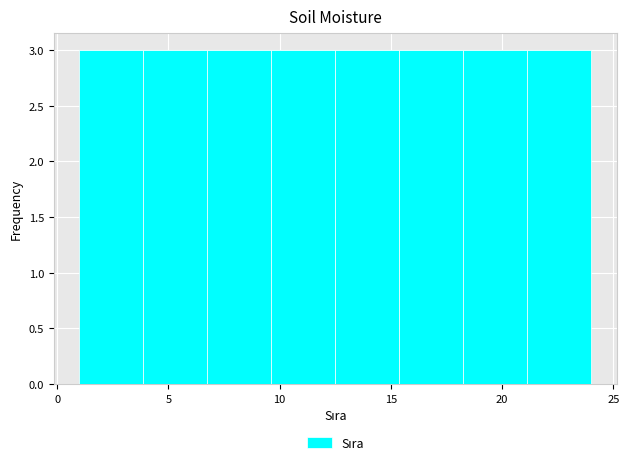

Reading left to right, list every bar in this chart as the range it spans on the x-axis followed by its height. Neither the bar edges nor the heights are printed on the chart, so give them approximately, as read against the axes.

1.0 to 4.0: 3
4.0 to 7.0: 3
7.0 to 9.5: 3
9.5 to 12.5: 3
12.5 to 15.5: 3
15.5 to 18.5: 3
18.5 to 21.0: 3
21.0 to 24.0: 3